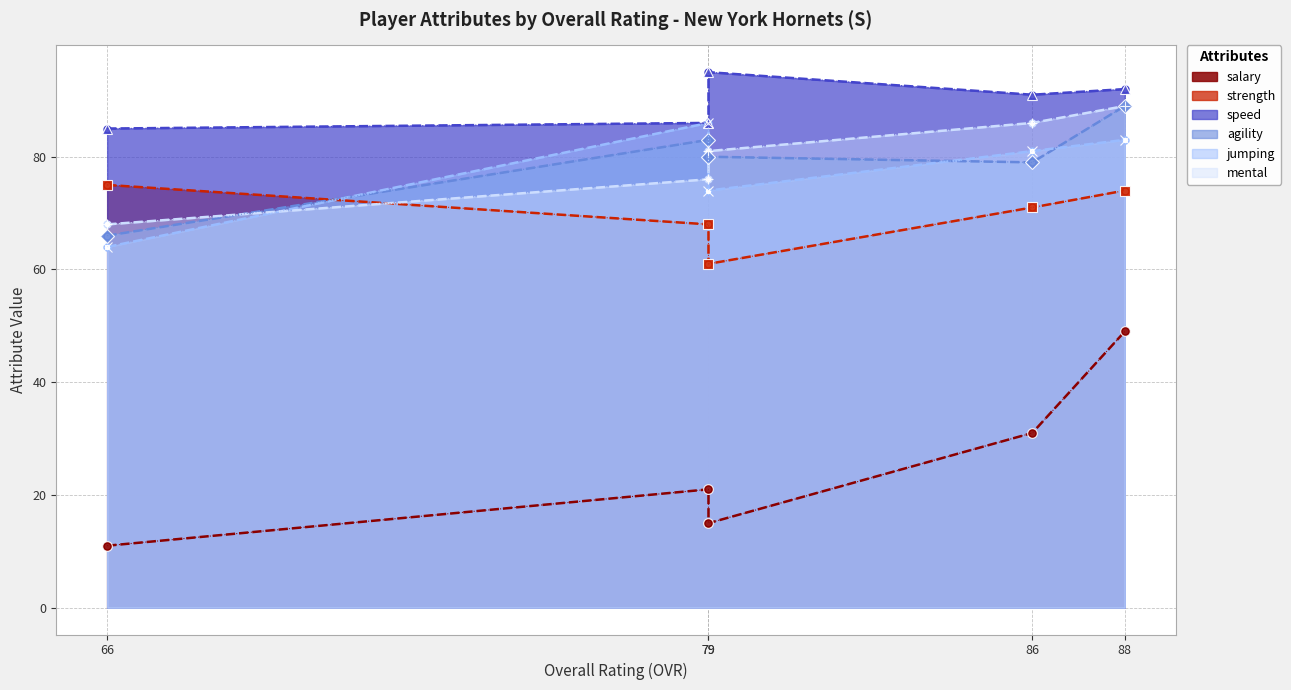

What is the sum of all jumping values?

388.0